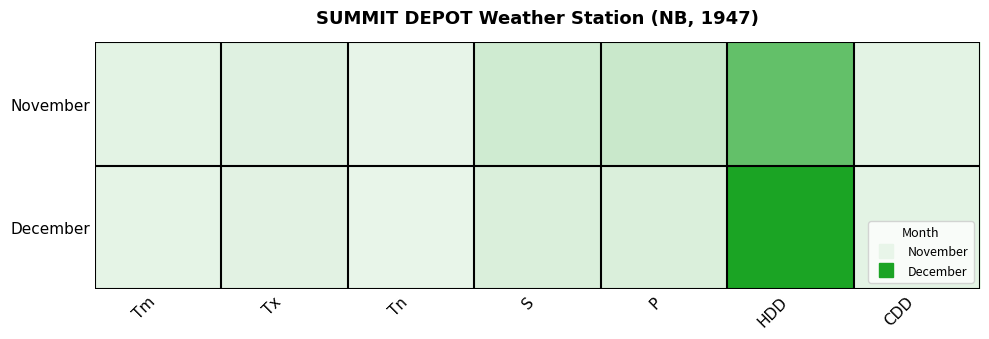

Which series has the widest spread of values?

December